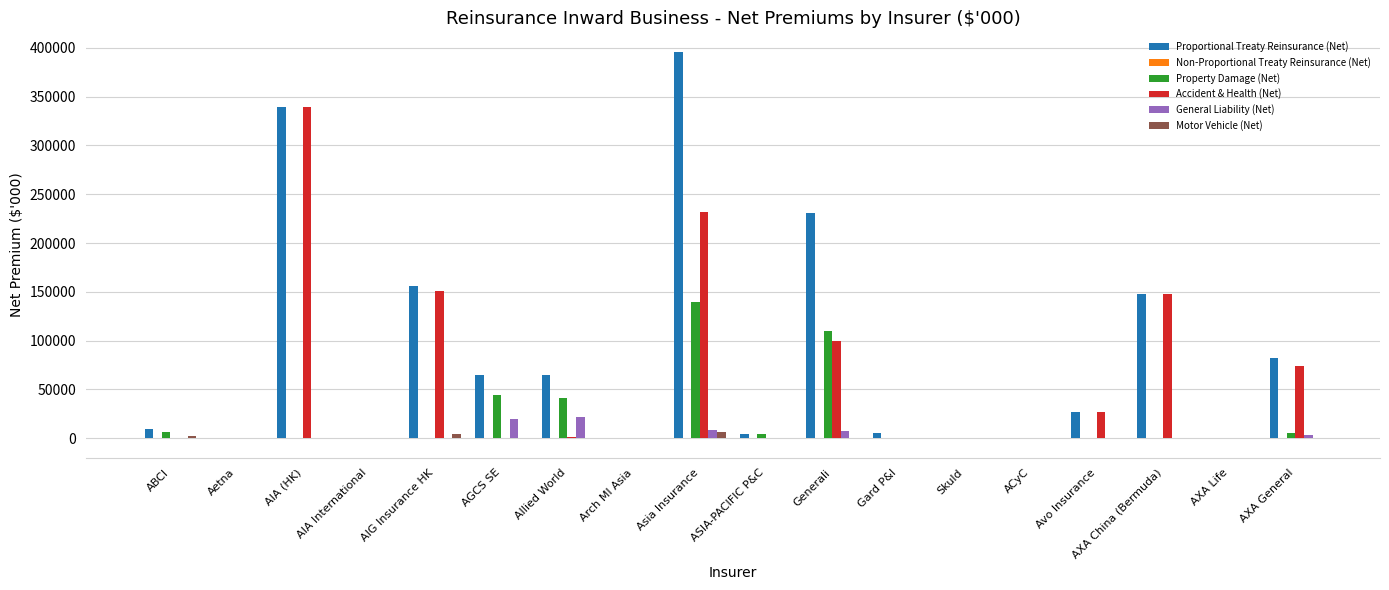

What value does the Motor Vehicle (Net) series have at ABCI?

2787